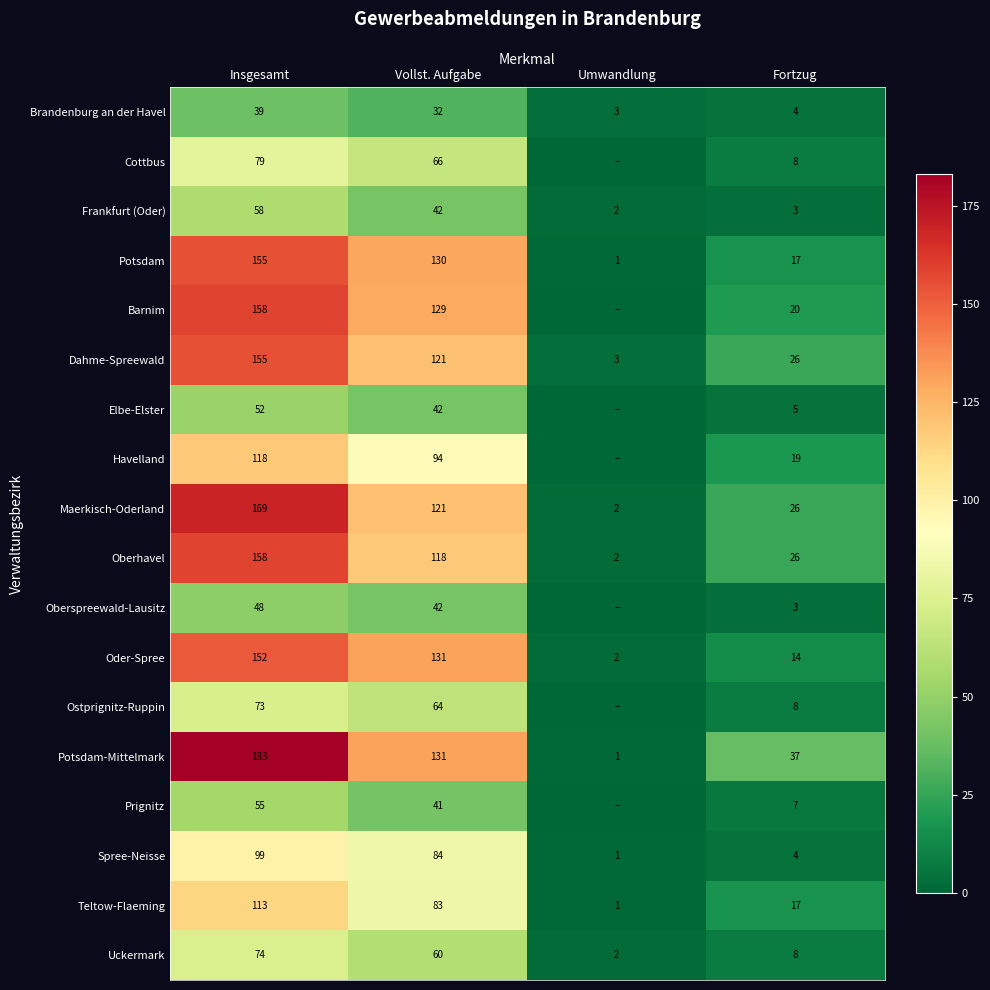

How many data points in Elbe-Elster are above 42?

1